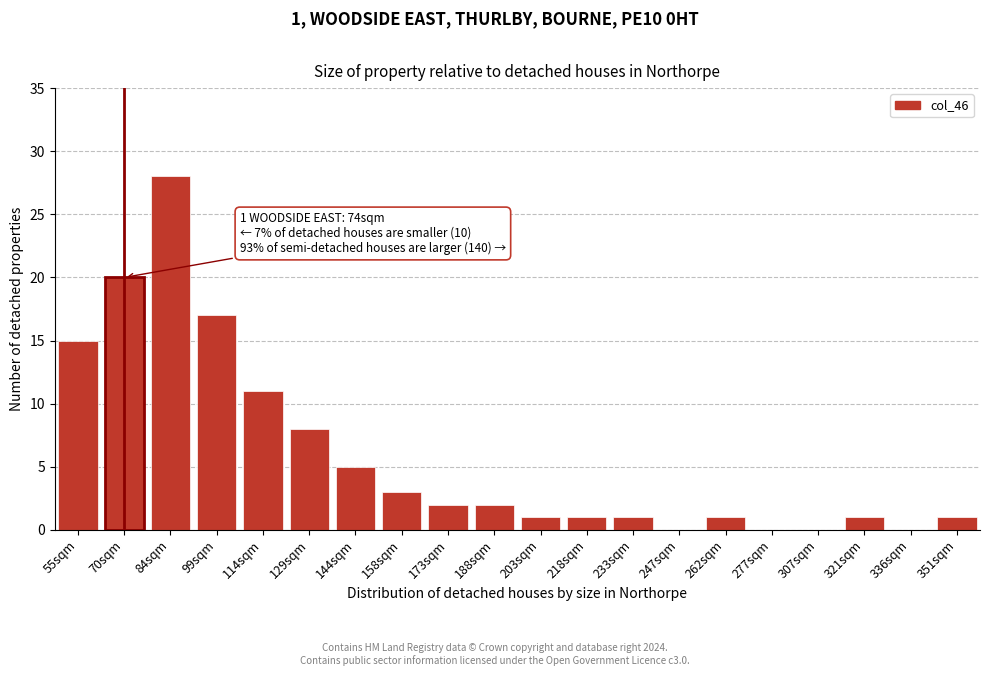

Reading right to left, transcribe all the data shown in this chart.

351sqm=1	336sqm=0	321sqm=1	307sqm=0	277sqm=0	262sqm=1	247sqm=0	233sqm=1	218sqm=1	203sqm=1	188sqm=2	173sqm=2	158sqm=3	144sqm=5	129sqm=8	114sqm=11	99sqm=17	84sqm=28	70sqm=20	55sqm=15